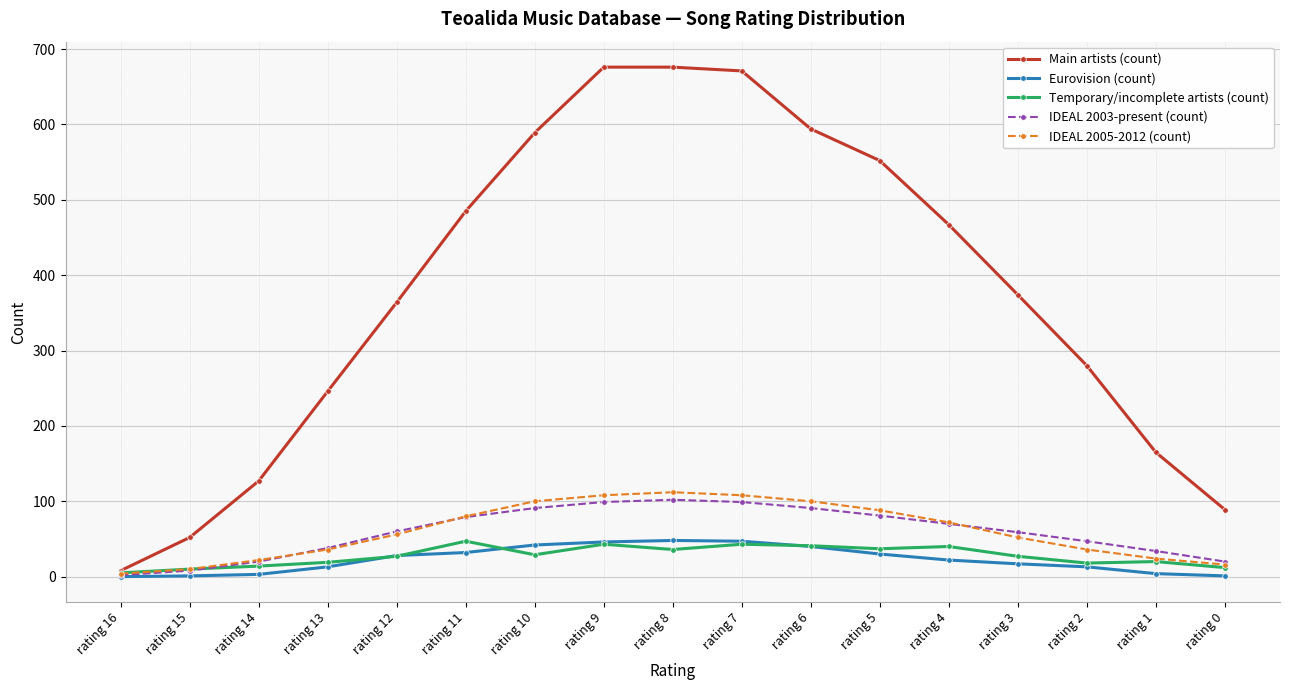

Count the number of categories in the chart.

17